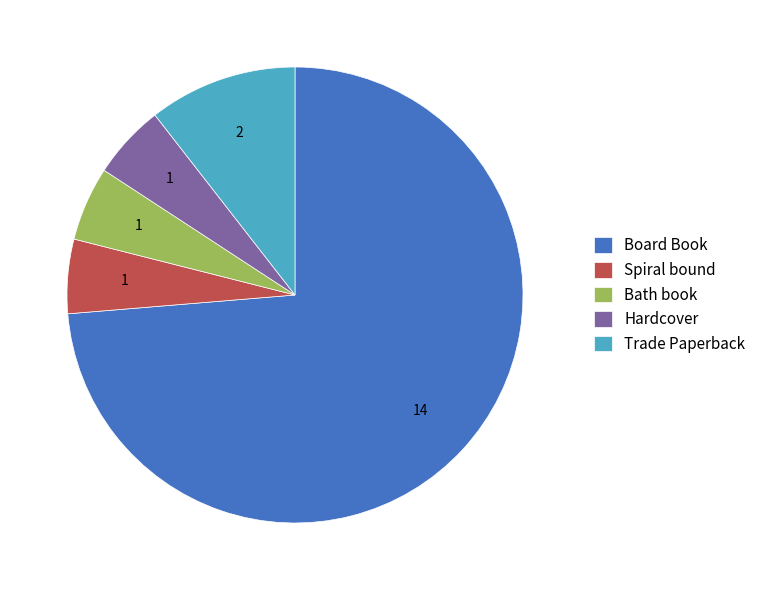

Which slice represents more than half of the pie?

Board Book